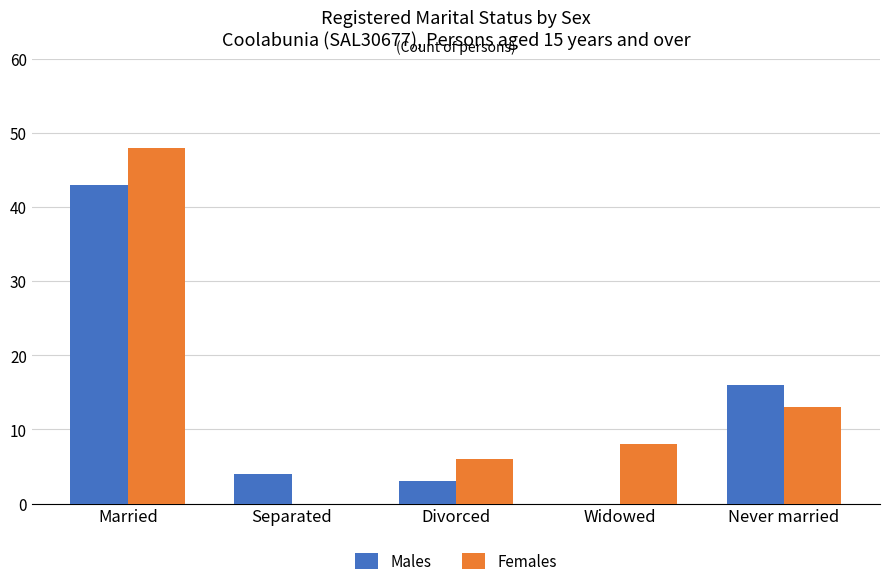

What is the sum of all Females values?

75